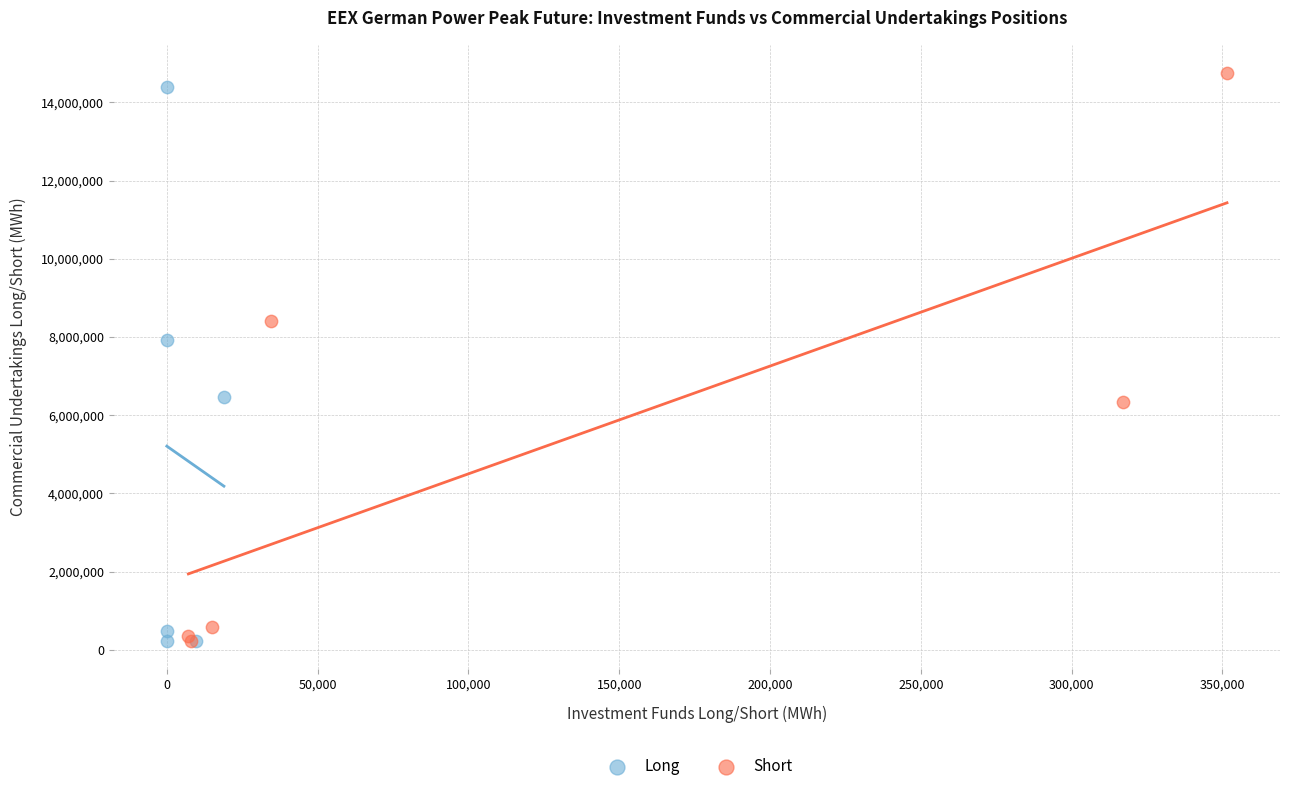

Which series has the widest spread of Y values?

Short